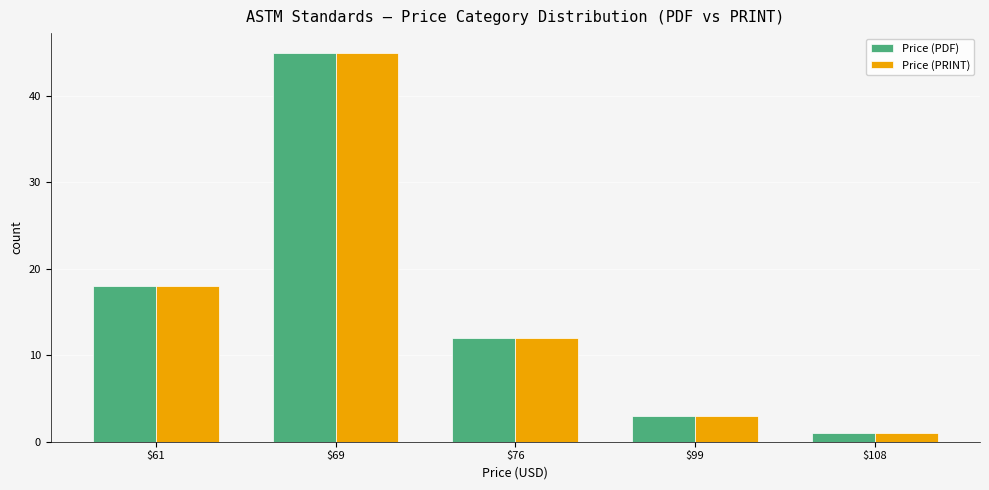

What is the total value across all series at $99?

6